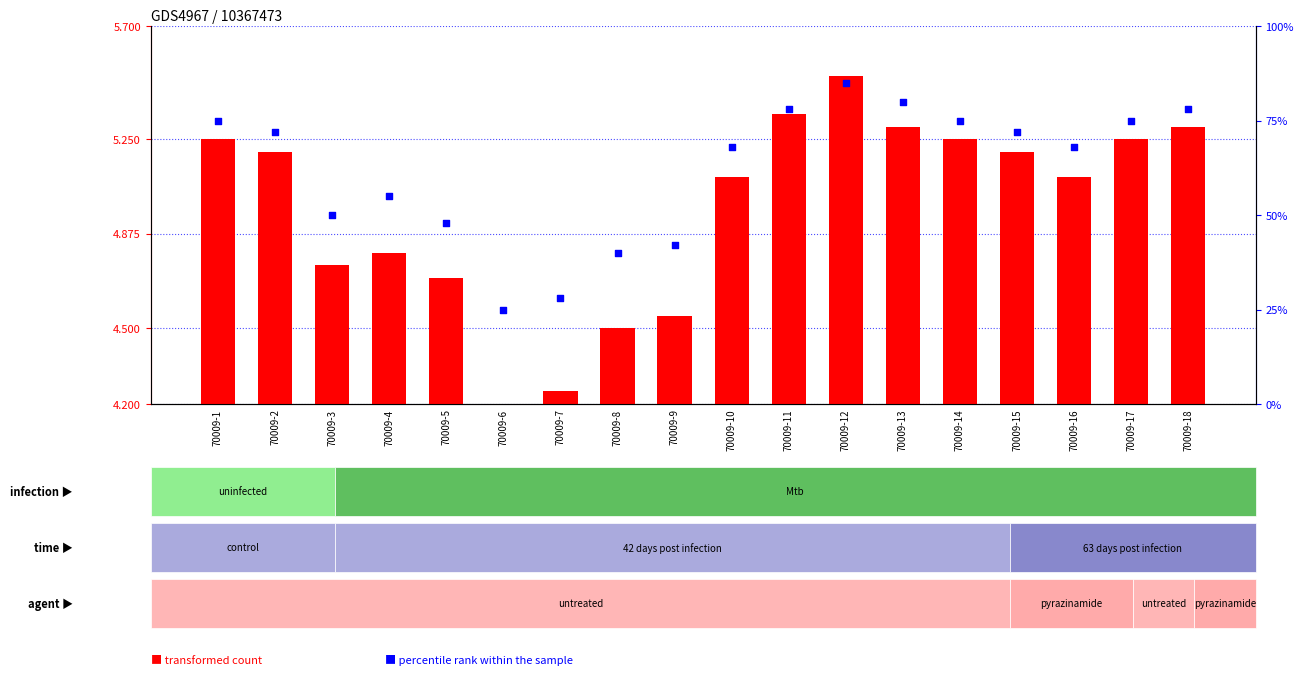

What is the total value across all series at 70009-13?

85.3